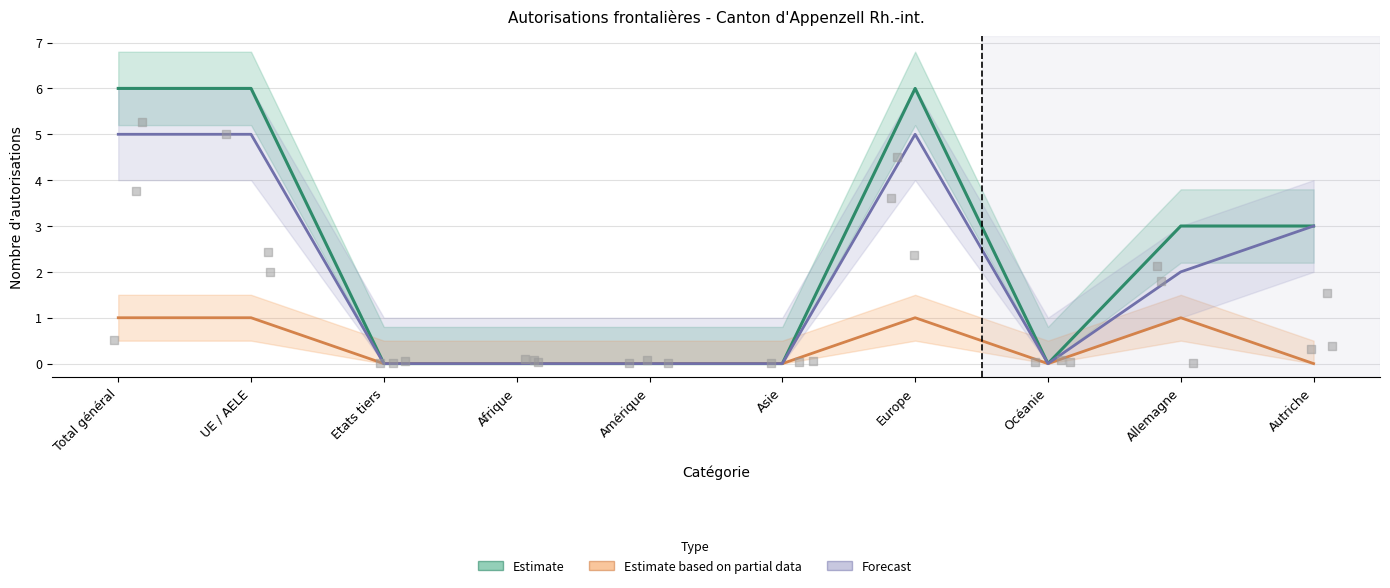

What is the total value across all series at Allemagne?

6